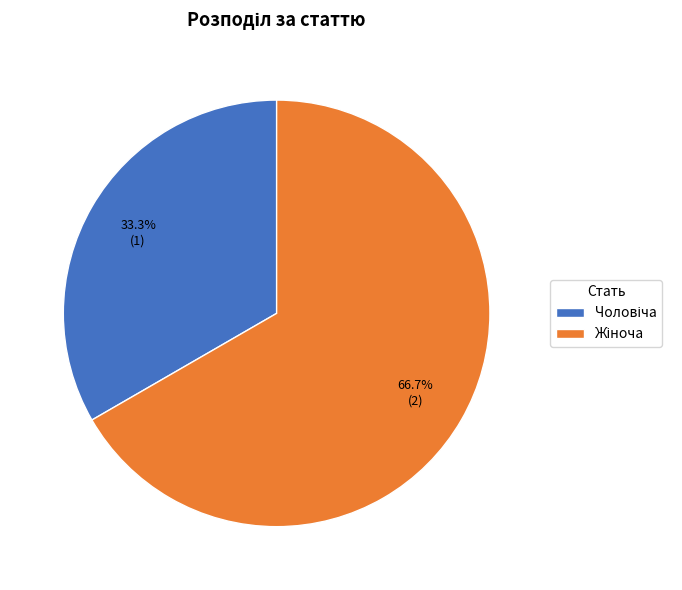

Does any single category account for the majority?

Yes